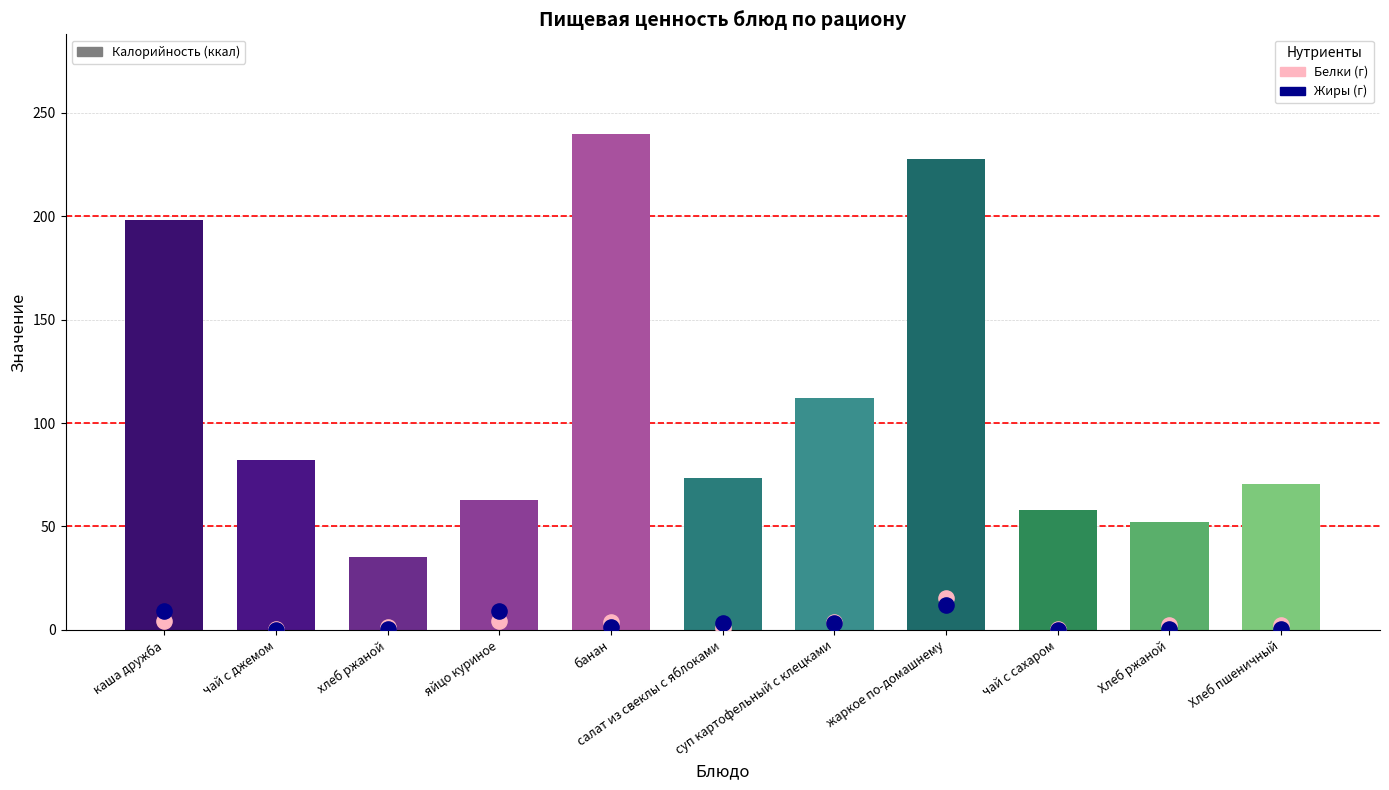

At which category is the sum across all series the highest?

жаркое по-домашнему